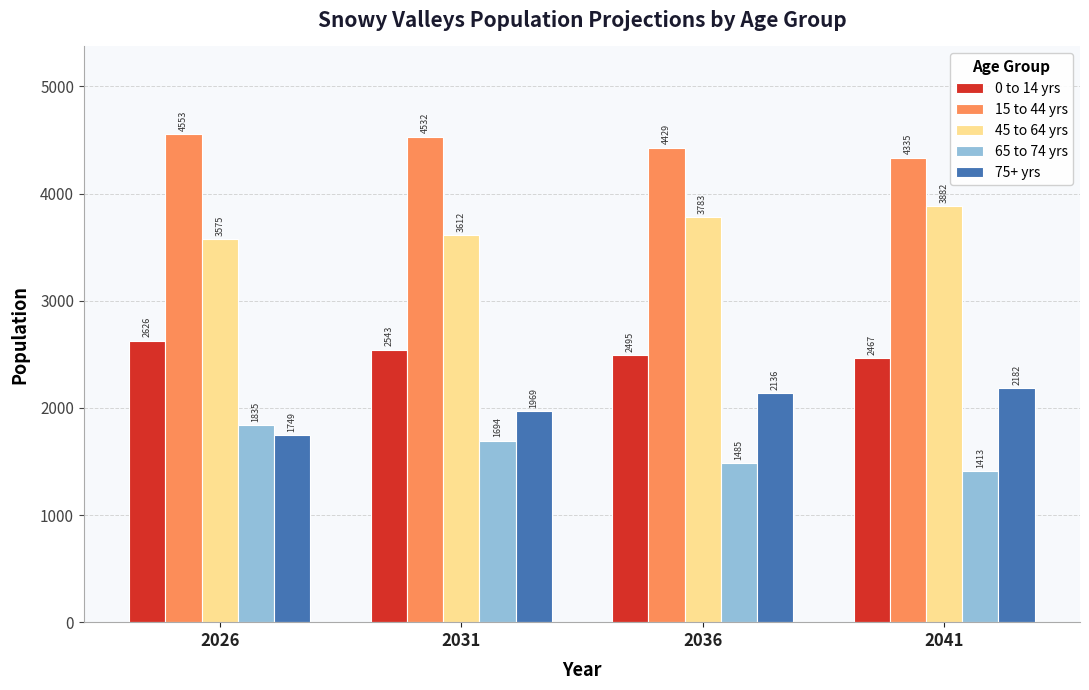

How many groups of bars are there?

4